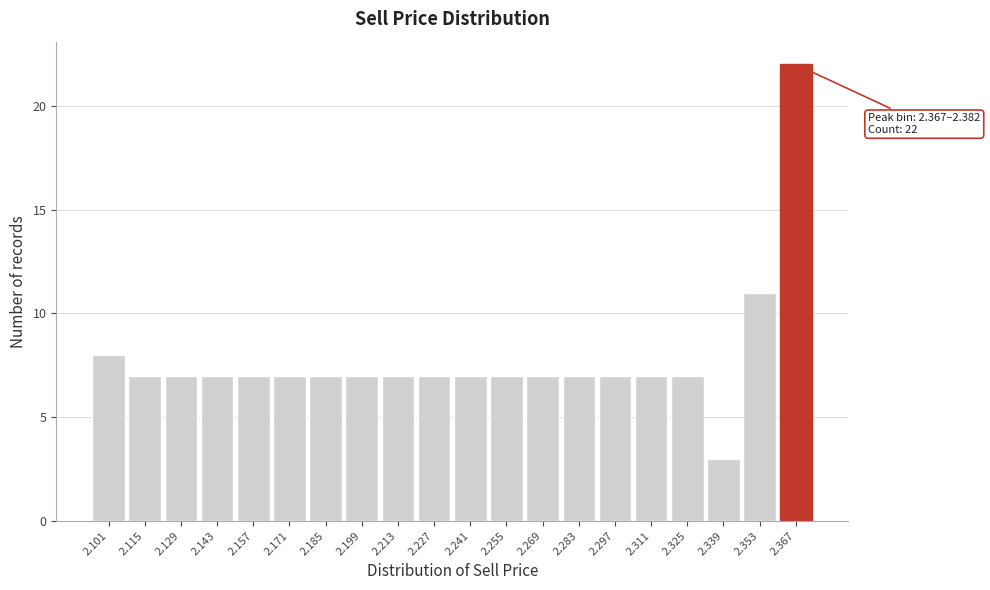

Reading right to left, what are all the values shown in this chart?

2.367=22	2.353=11	2.339=3	2.325=7	2.311=7	2.297=7	2.283=7	2.269=7	2.255=7	2.241=7	2.227=7	2.213=7	2.199=7	2.185=7	2.171=7	2.157=7	2.143=7	2.129=7	2.115=7	2.101=8